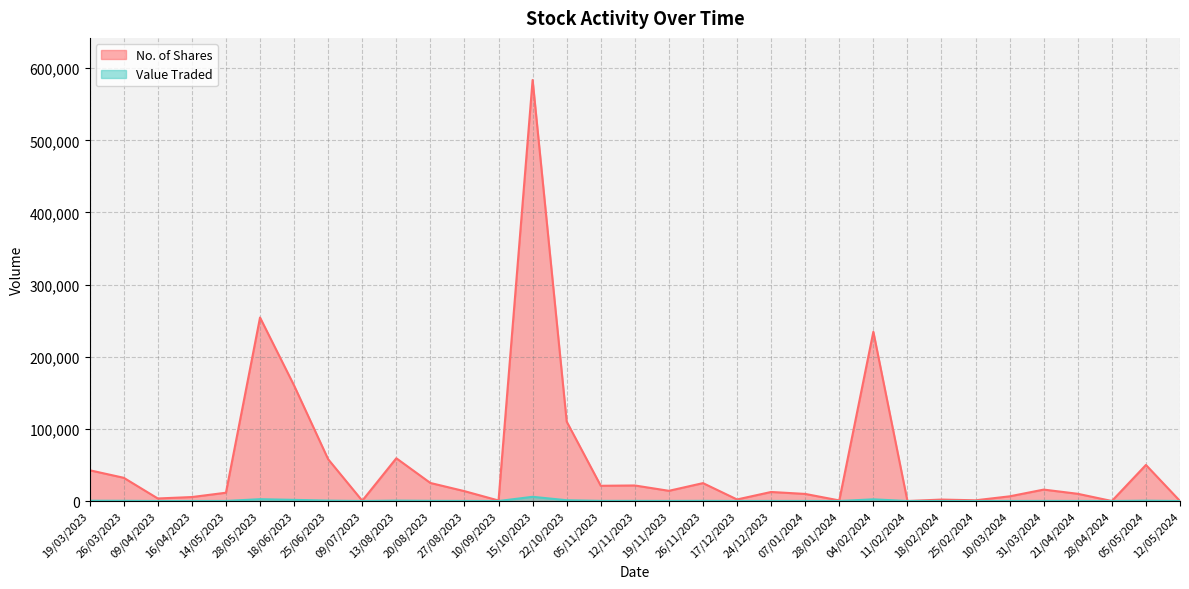

Which series has the largest total across all categories?

No. of Shares